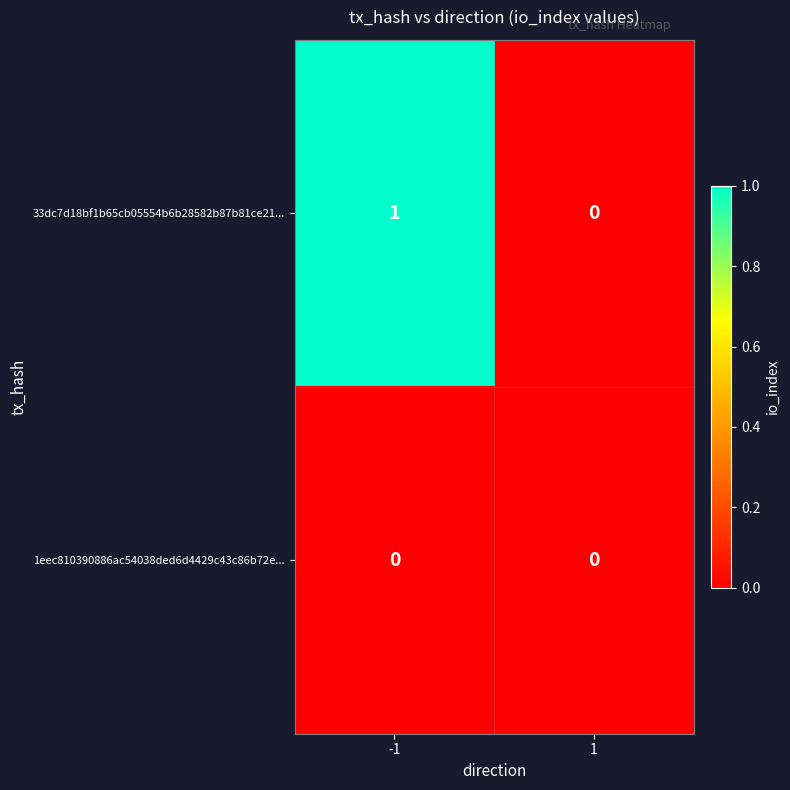

True or false: 33dc7d18bf1b65cb05554b6b28582b87b81ce21... has a value of 1 at -1.

True